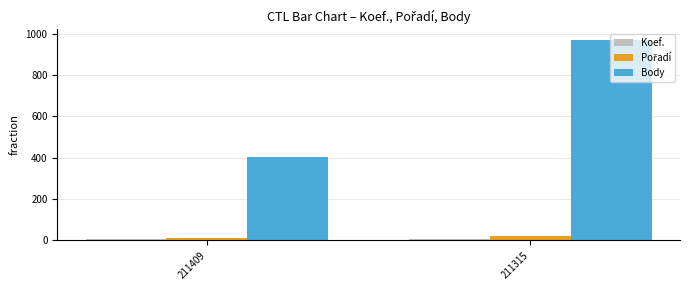

The value of Body at 211409 is 666. True or false?

False